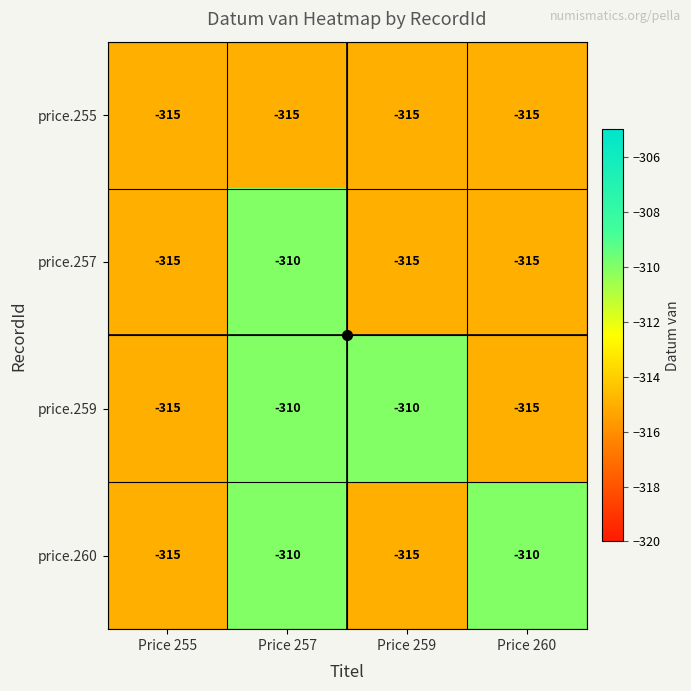

How many data points does each series have?

4